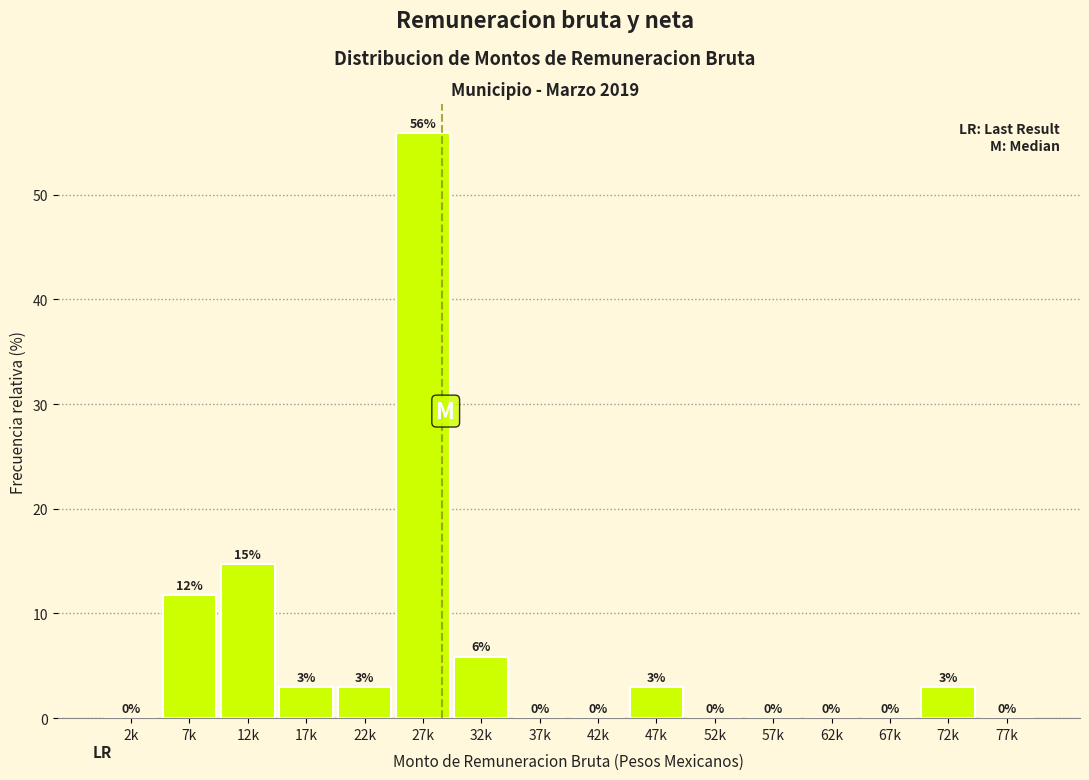

The chart shows a value of 34.0 at 77k. True or false?

False